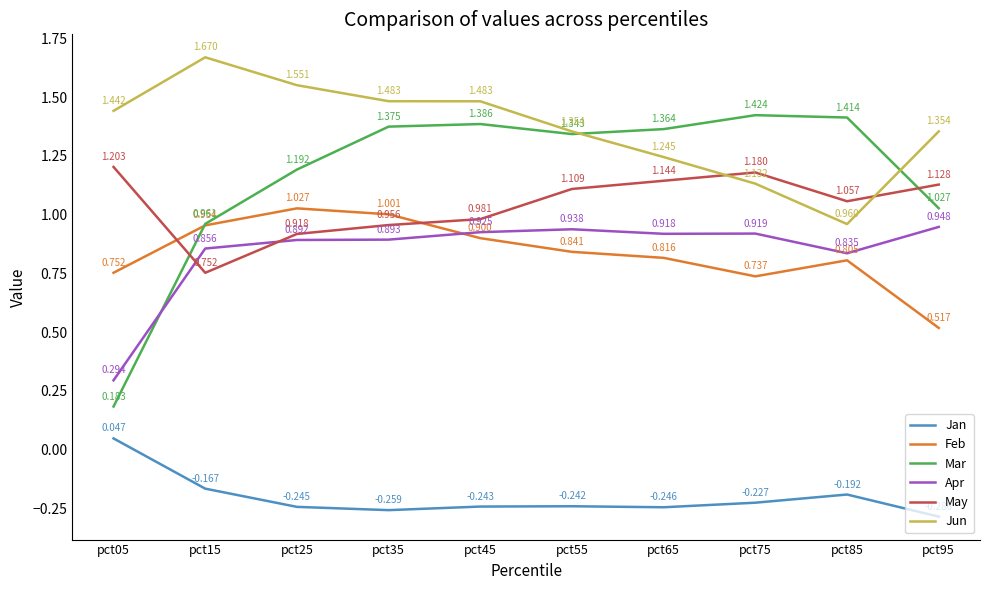

True or false: Mar and Jan cross at least once.

False